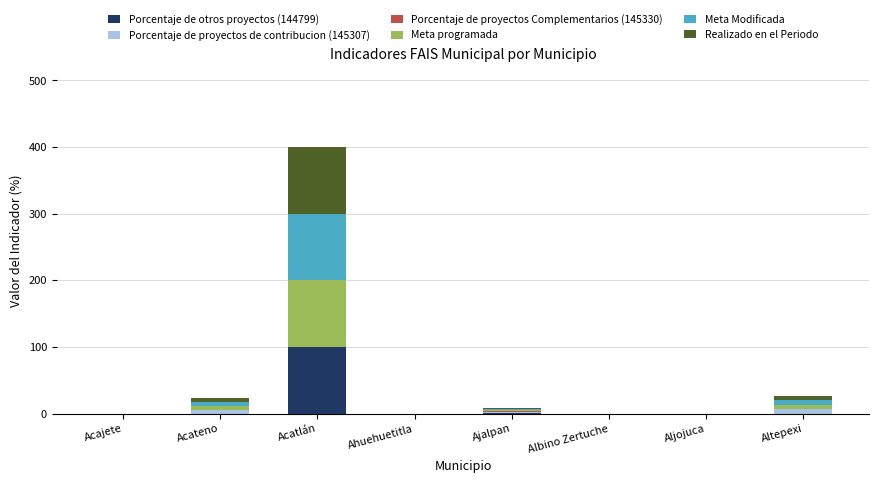

How many values in the Porcentaje de otros proyectos (144799) series exceed 0?

2